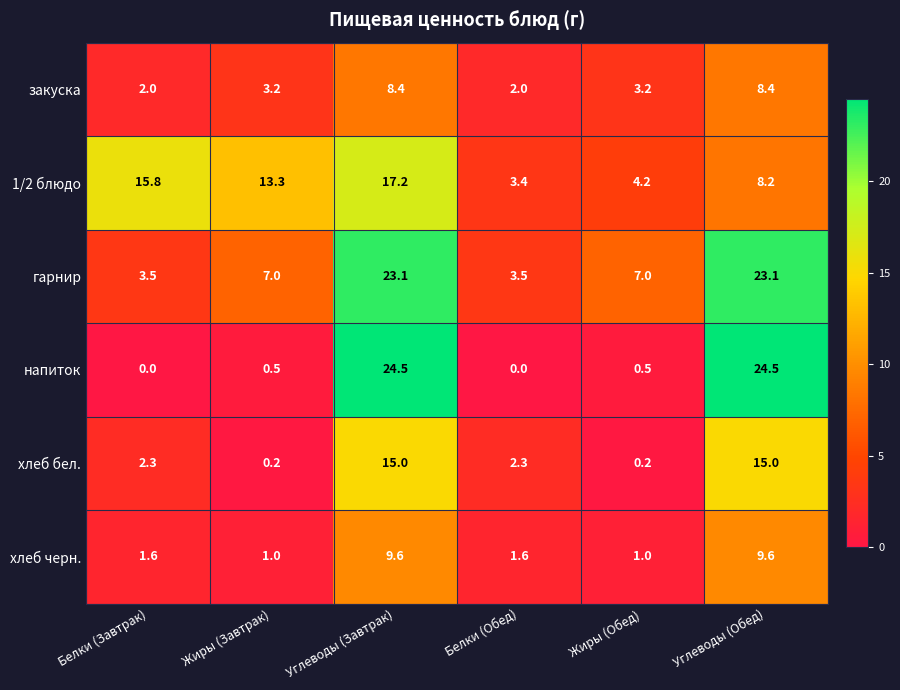

Between Углеводы (Завтрак) and Жиры (Обед), which series saw the biggest shift?

напиток